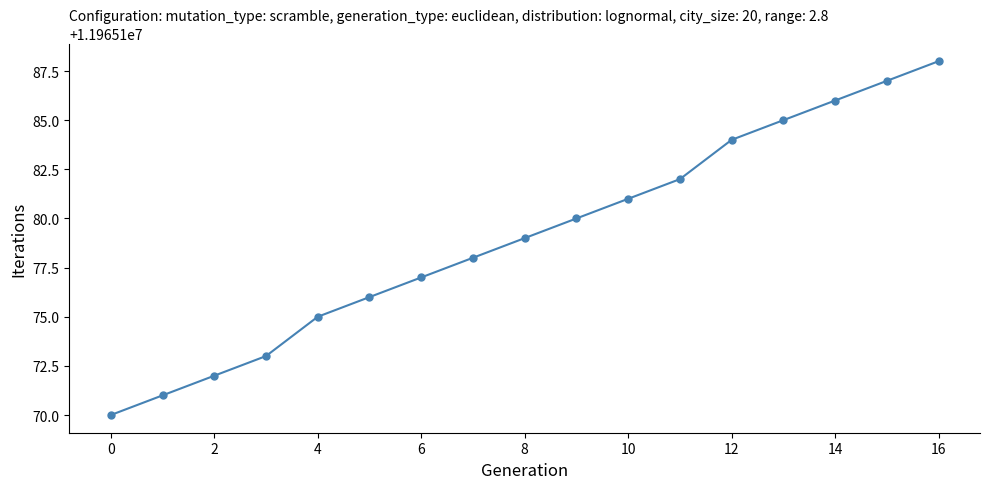

What is the value of the 10th point from the left?

11965180